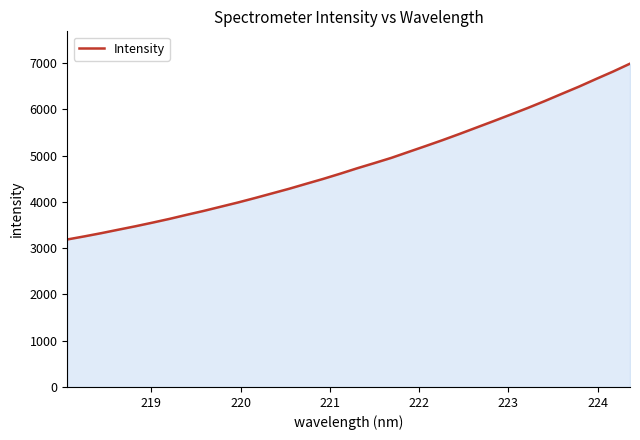

What is the greatest value displayed?

6989.4